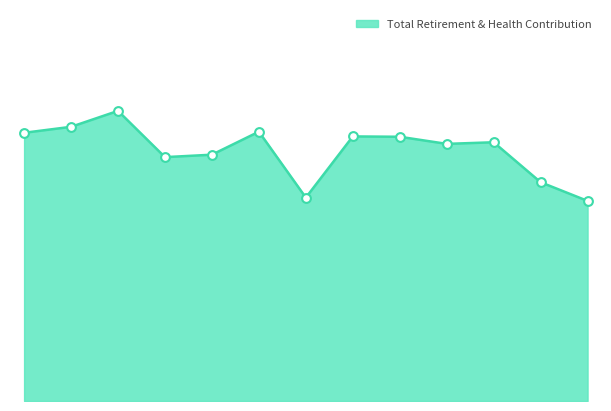

Does the chart have visible grid lines?

No